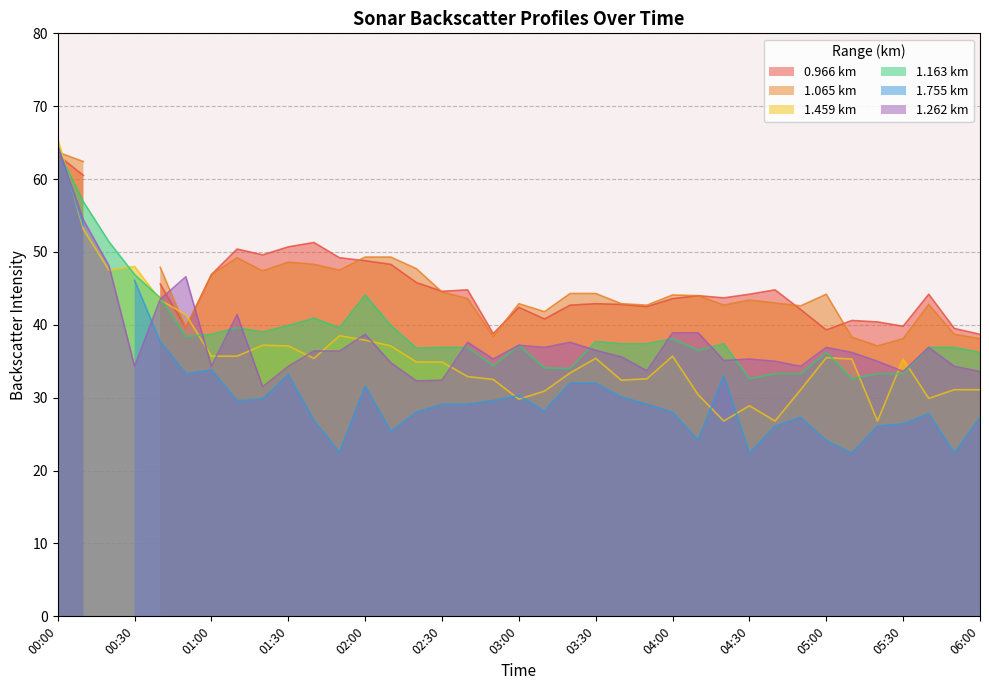

What is the difference between the maximum and minimum values in the 1.459 series?

38.8